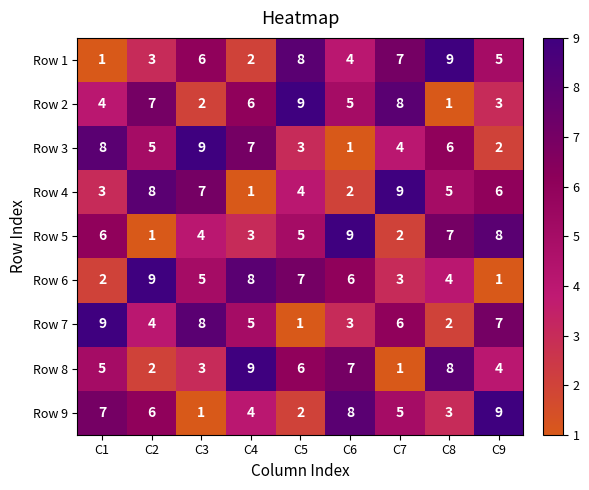

At C3, list the series in order from largest to smallest.

Row 3, Row 7, Row 4, Row 1, Row 6, Row 5, Row 8, Row 2, Row 9